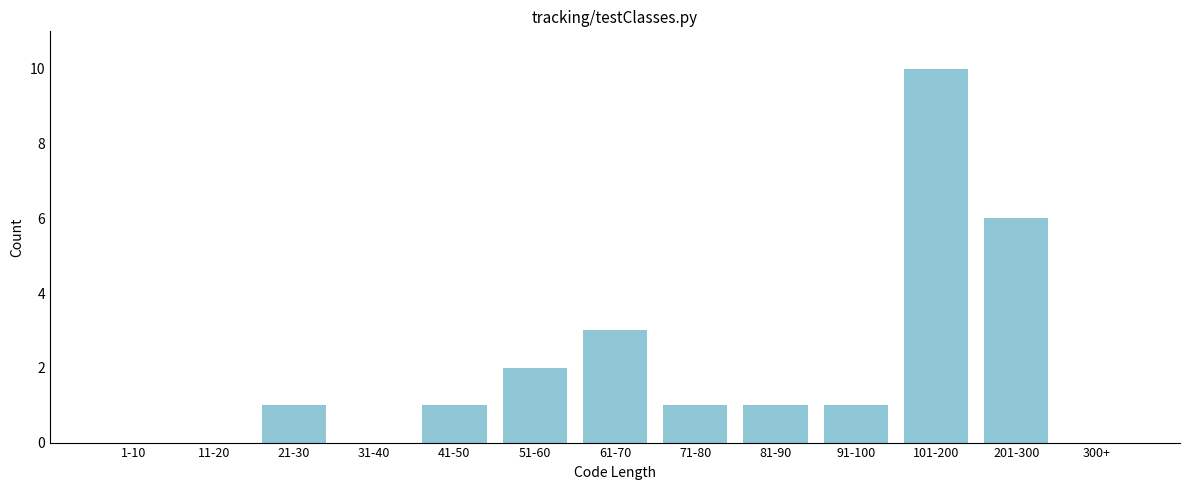

Reading left to right, transcribe all the data shown in this chart.

1-10=0	11-20=0	21-30=1	31-40=0	41-50=1	51-60=2	61-70=3	71-80=1	81-90=1	91-100=1	101-200=10	201-300=6	300+=0